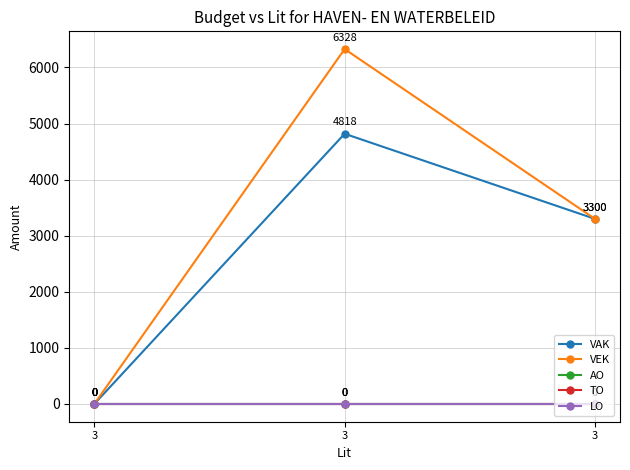

Does the chart display data point markers on the line(s)?

Yes